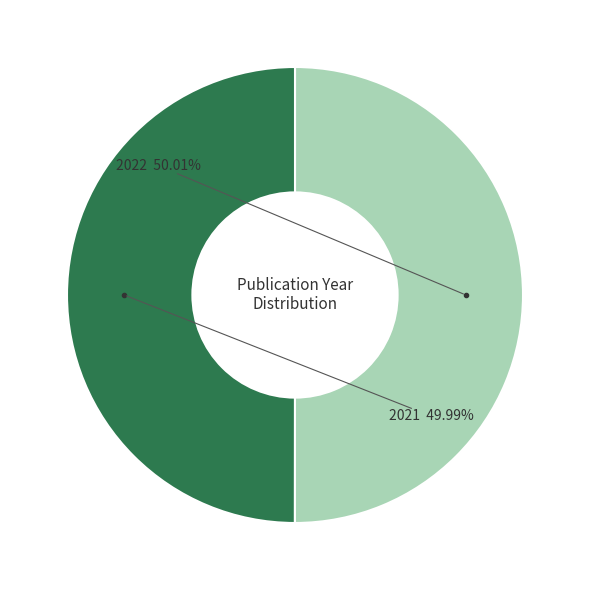

Count the number of slices in the pie.

2